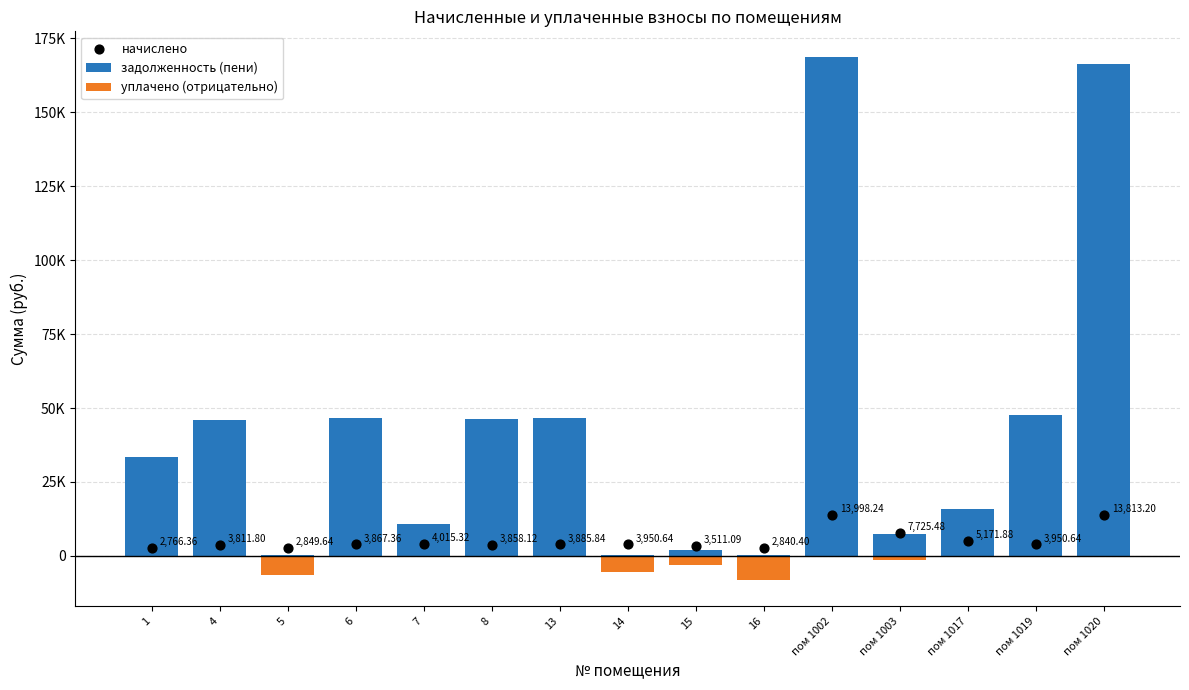

Which series has the largest total across all categories?

задолженность (пени)